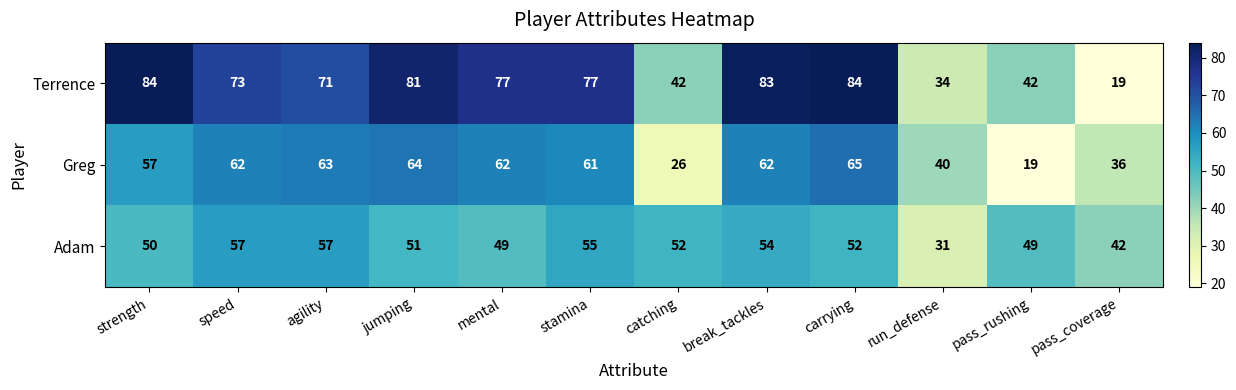

At mental, list the series in order from smallest to largest.

Adam, Greg, Terrence